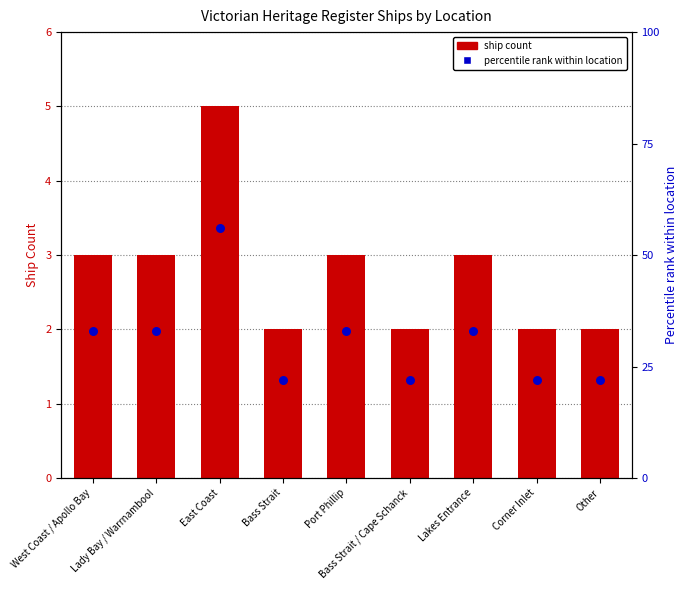

What are all the series names shown in the legend?

Ship Count, Percentile rank